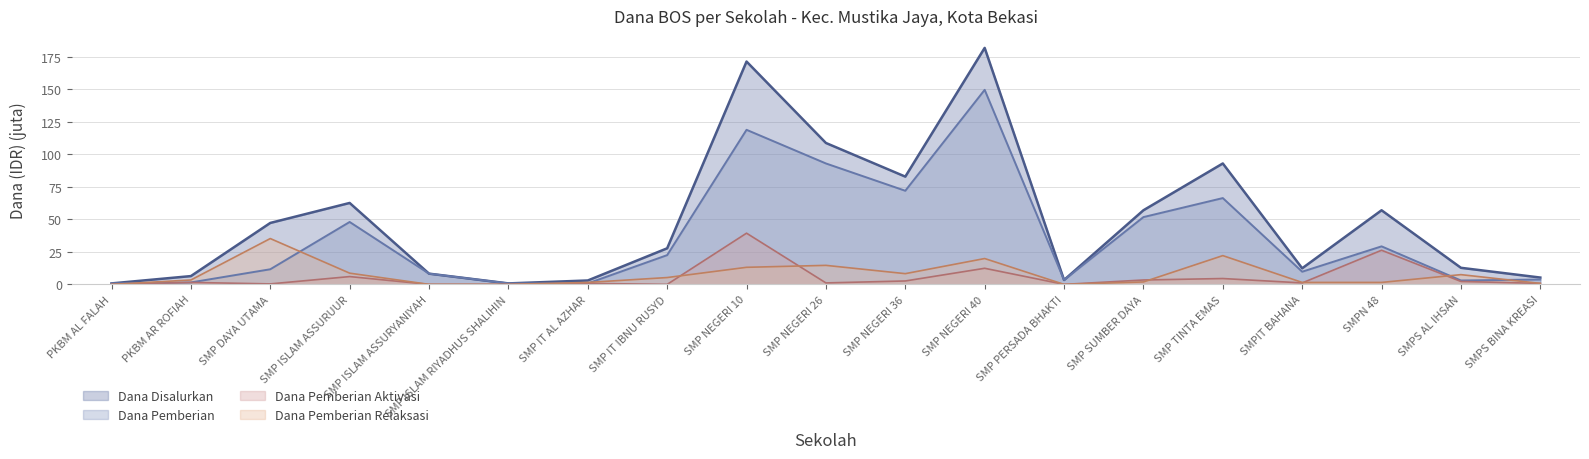

What is the difference between the maximum and second lowest values in the Dana Pemberian Relaksasi series?

35.2